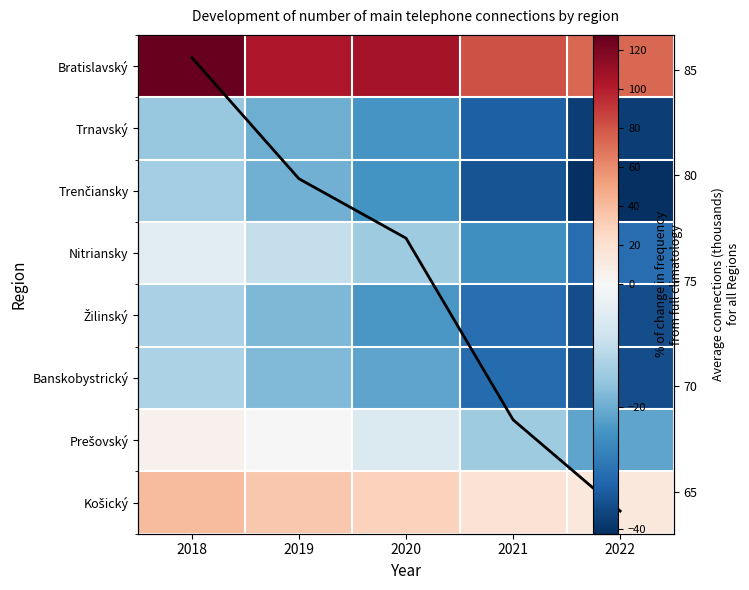

How many data points in Prešovský are above -5?

2